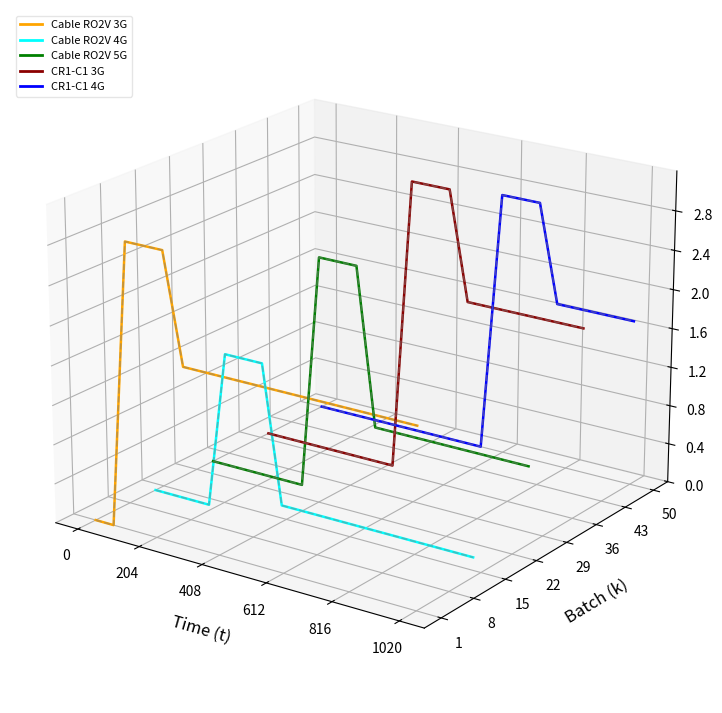

In Cable RO2V 4G, how many points are higher than both neighbors (excluding endpoints)?

1